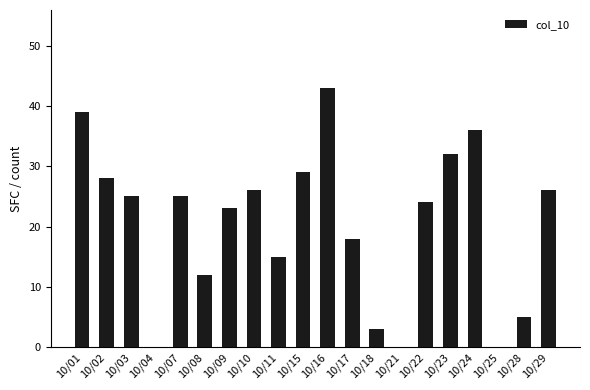

Reading left to right, extract all data points from this chart.

10/01=39	10/02=28	10/03=25	10/04=0	10/07=25	10/08=12	10/09=23	10/10=26	10/11=15	10/15=29	10/16=43	10/17=18	10/18=3	10/21=0	10/22=24	10/23=32	10/24=36	10/25=0	10/28=5	10/29=26